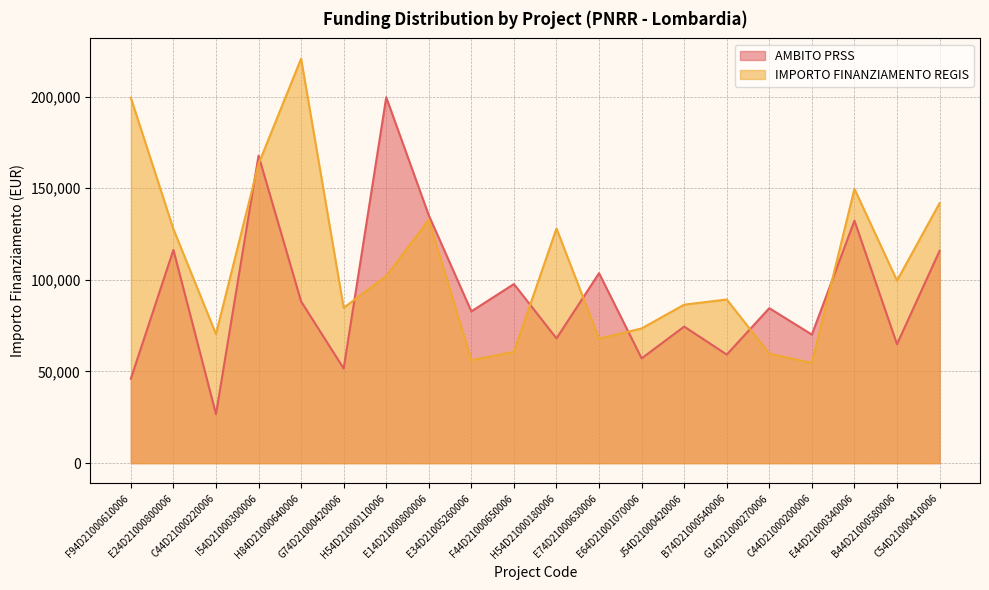

The value of IMPORTO FINANZIAMENTO REGIS at B44D21000580006 is 99582.8. True or false?

True